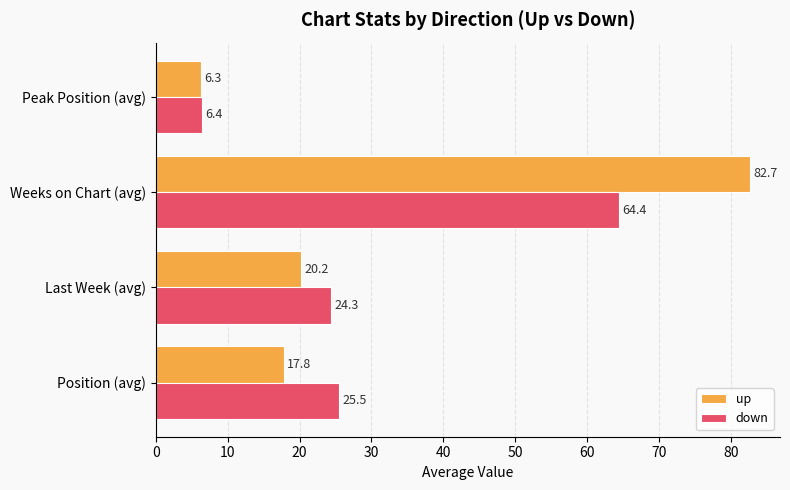

What is the sum of the up values at Position (avg) and Weeks on Chart (avg)?

100.5